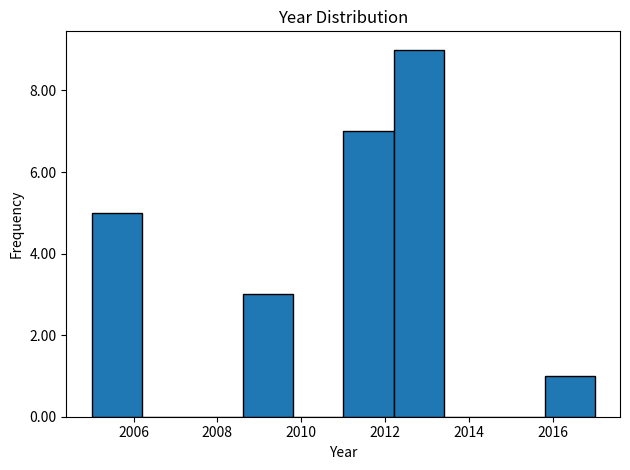

Reading left to right, list every bar in this chart as the range it spans on the x-axis followed by its height. The values are not printed on the chart, so give them approximately, as read against the axis.

2005.0 to 2006.2: 5
2006.2 to 2007.4: 0
2007.4 to 2008.6: 0
2008.6 to 2009.8: 3
2009.8 to 2011.0: 0
2011.0 to 2012.2: 7
2012.2 to 2013.4: 9
2013.4 to 2014.6: 0
2014.6 to 2015.8: 0
2015.8 to 2017.0: 1